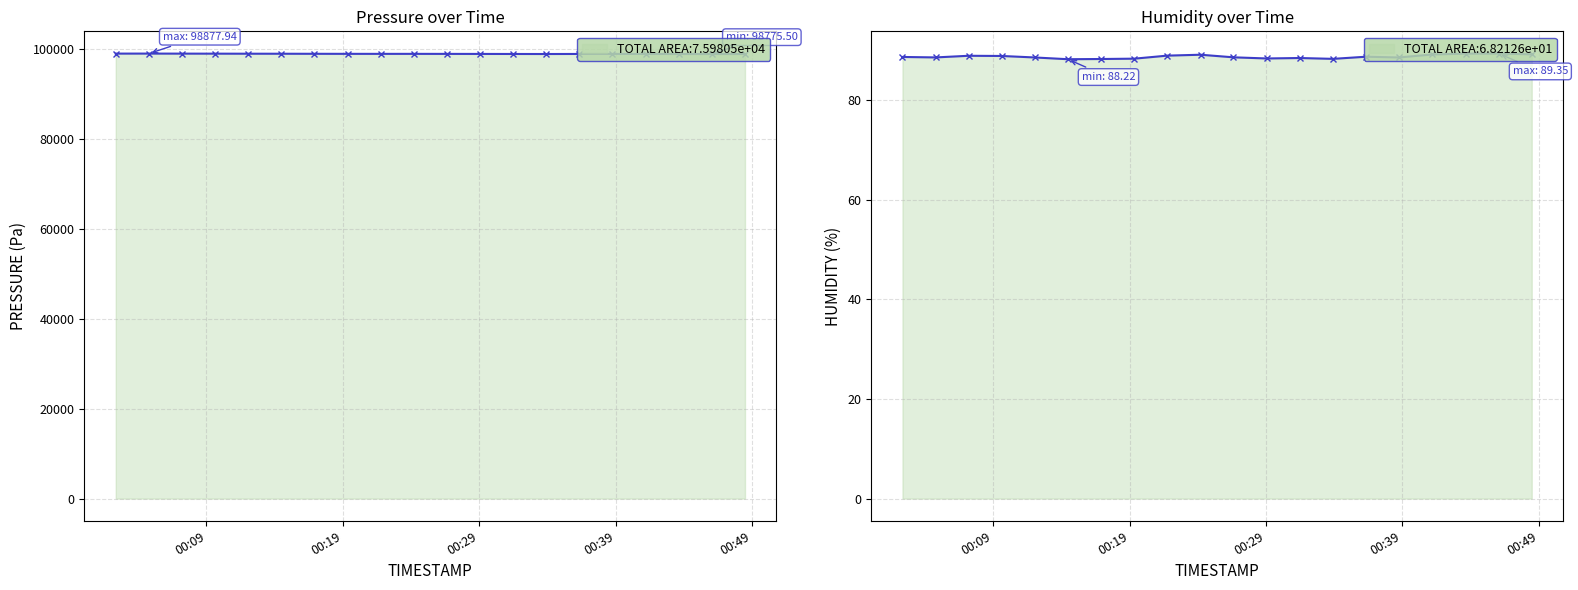

What value does the pressure series have at 00:09?

98873.1